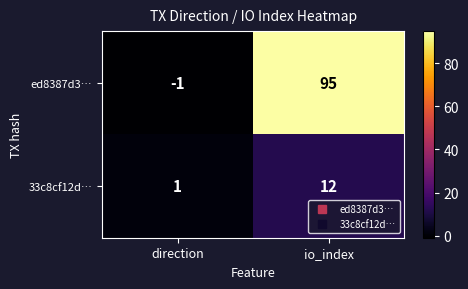

How many categories are shown in the chart?

2